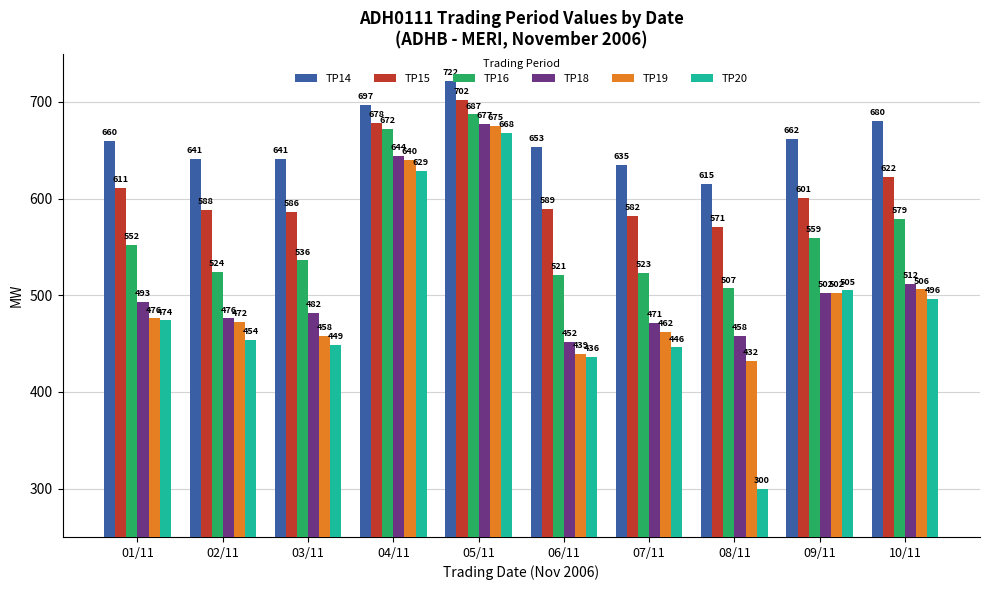

What is the spread (max minus min) of values at 02/11?

187